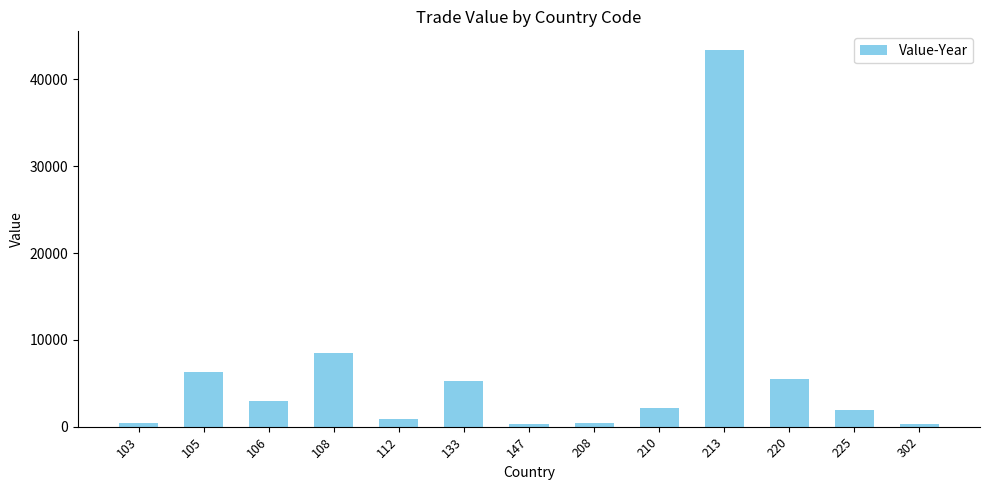

Is it true that the value at 105 is 6243?

True